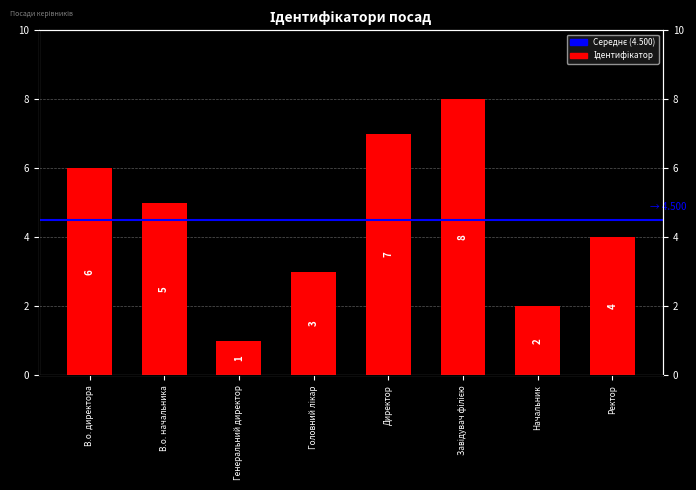

How many bars are there in total?

8